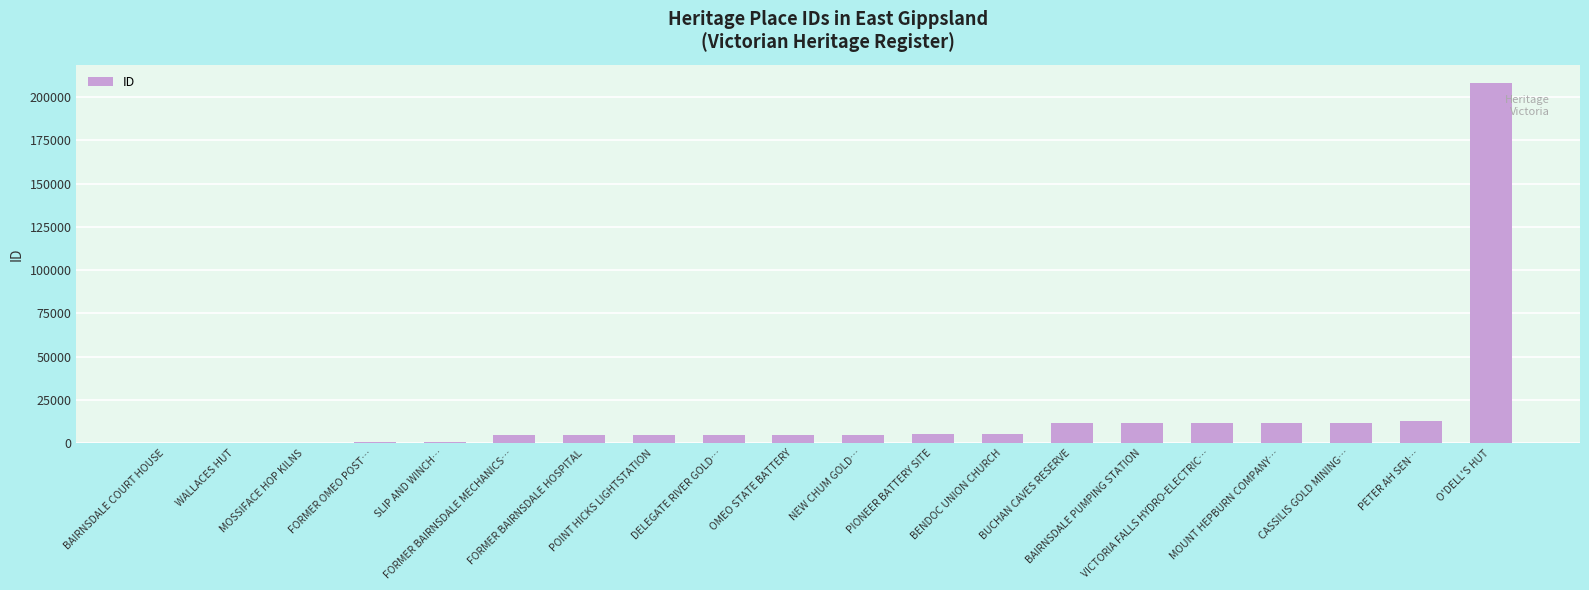

What is the sum of all values?

322217